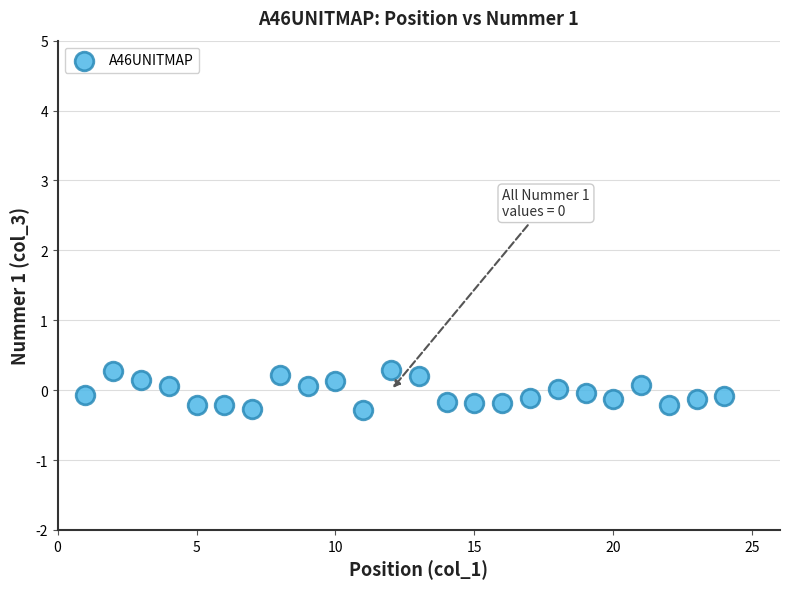

What is the range of X values (max minus min)?

23.0